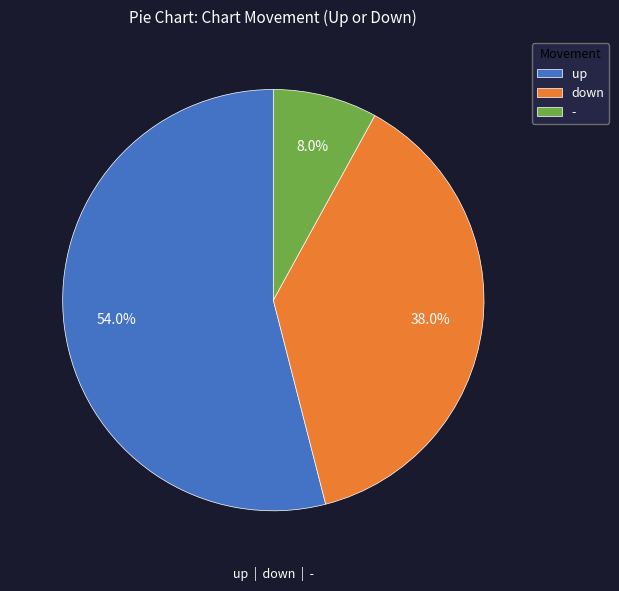

To the nearest percent, what is the difference between the largest and smallest slice percentages?

46%